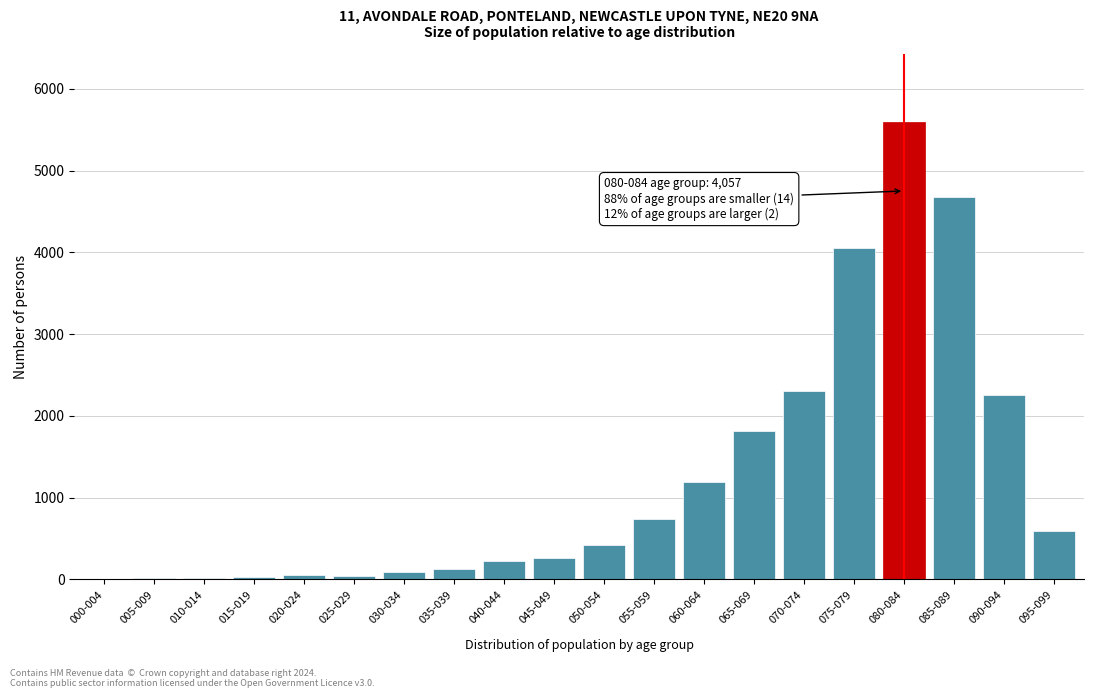

What is the maximum value shown in the chart?

5591